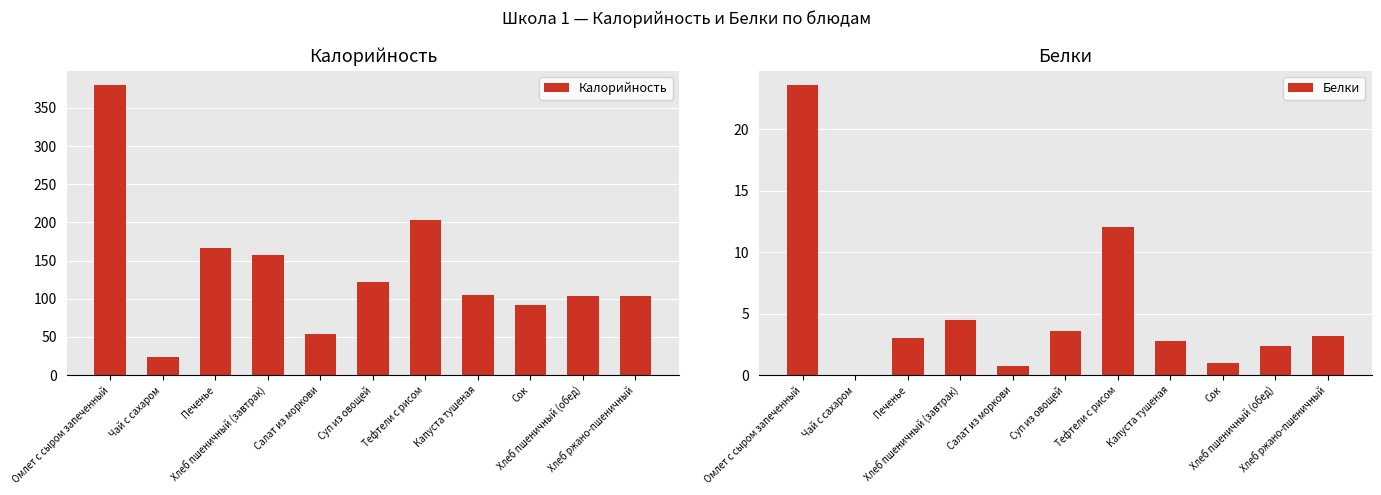

How many values in the Калорийность series exceed 104?

6